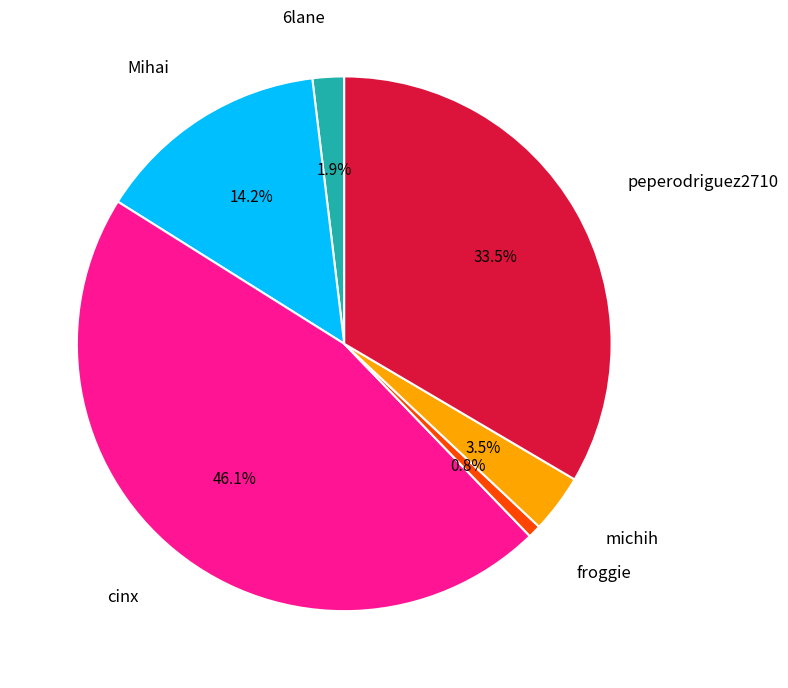

Is there any slice that represents more than half of the pie?

No